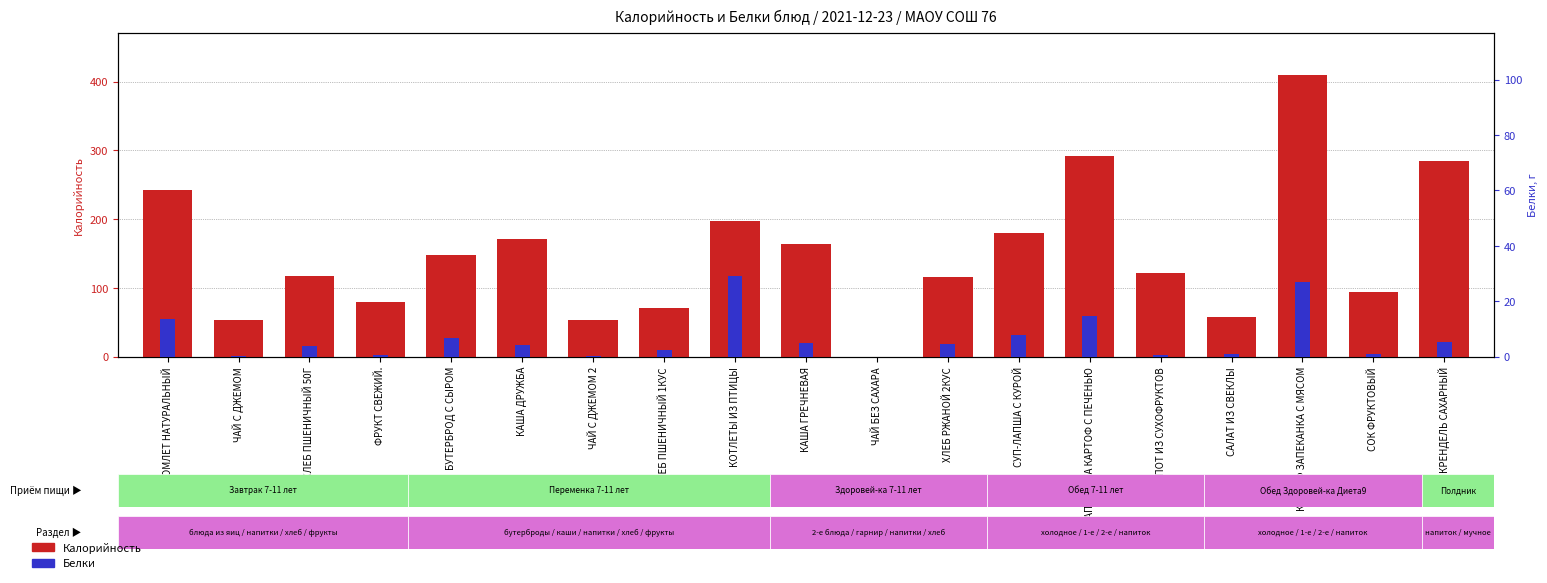

Rank the categories by Белки value from highest to lowest.

КОТЛЕТЫ ИЗ ПТИЦЫ, КАРТОФ ЗАПЕКАНКА С МЯСОМ, ЗАПЕКАНКА КАРТОФ С ПЕЧЕНЬЮ, ОМЛЕТ НАТУРАЛЬНЫЙ, СУП-ЛАПША С КУРОЙ, БУТЕРБРОД С СЫРОМ, КРЕНДЕЛЬ САХАРНЫЙ, КАША ГРЕЧНЕВАЯ, ХЛЕБ РЖАНОЙ 2КУС, КАША ДРУЖБА, ХЛЕБ ПШЕНИЧНЫЙ 50Г, ХЛЕБ ПШЕНИЧНЫЙ 1КУС, СОК ФРУКТОВЫЙ, САЛАТ ИЗ СВЕКЛЫ, ФРУКТ СВЕЖИЙ., КОМПОТ ИЗ СУХОФРУКТОВ, ЧАЙ С ДЖЕМОМ, ЧАЙ С ДЖЕМОМ 2, ЧАЙ БЕЗ САХАРА